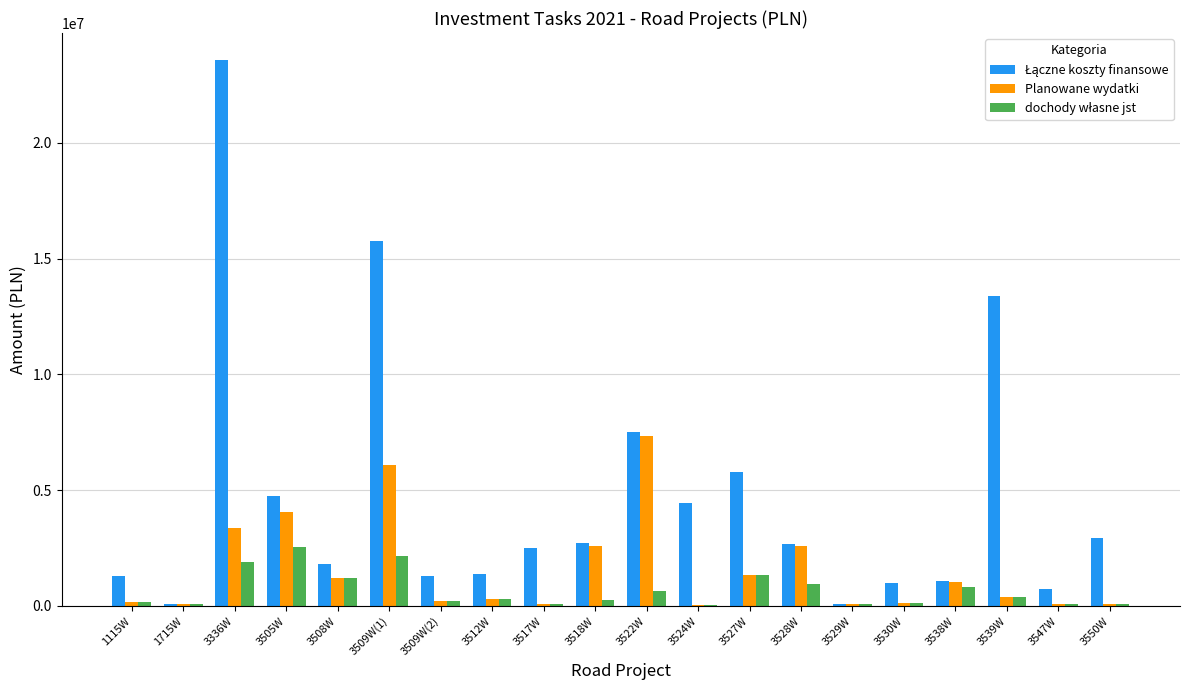

What is the total value across all series at 3527W?

8487677.9